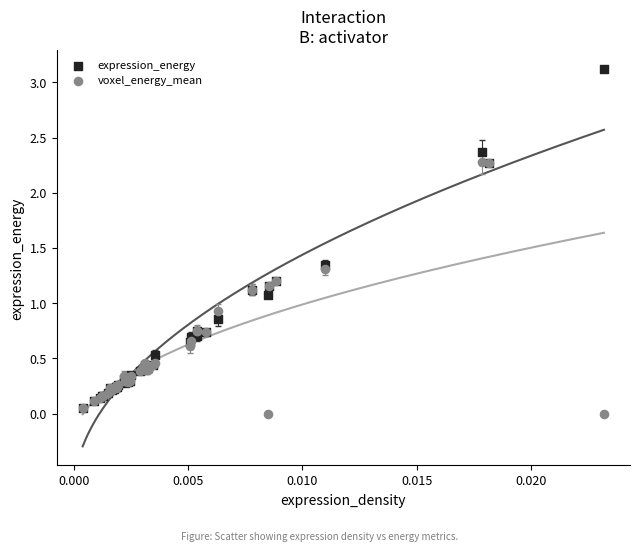

Which series contains the highest Y value?

expression_energy